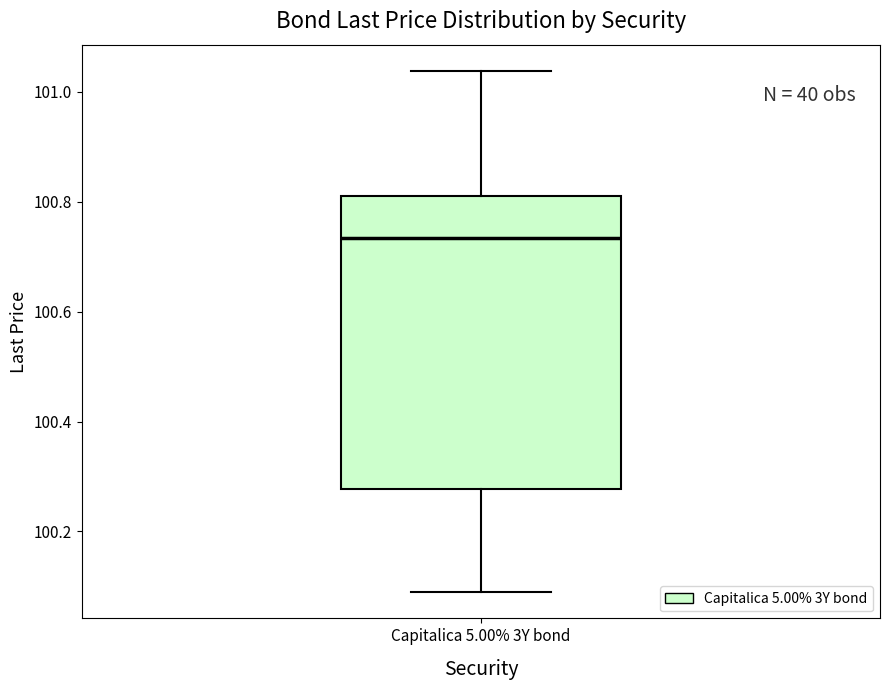

Read this box plot against the y-axis: the position of the median line, the range covered by the box, and the ends of both whiskers. The values are not printed on the chart, so give them approximately, as read against the axis.

median 100.74, box 100.28 to 100.80, whiskers 100.08 to 101.04